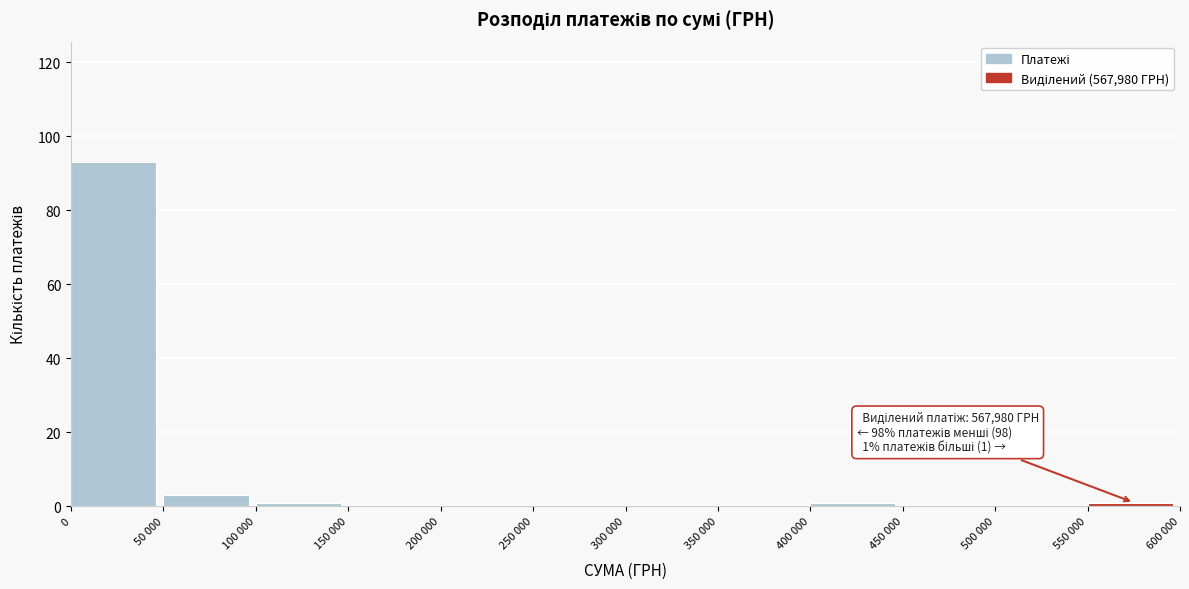

Reading right to left, list all the values displayed in this chart.

550 000=1	500 000=0	450 000=0	400 000=1	350 000=0	300 000=0	250 000=0	200 000=0	150 000=0	100 000=1	50 000=3	0=93